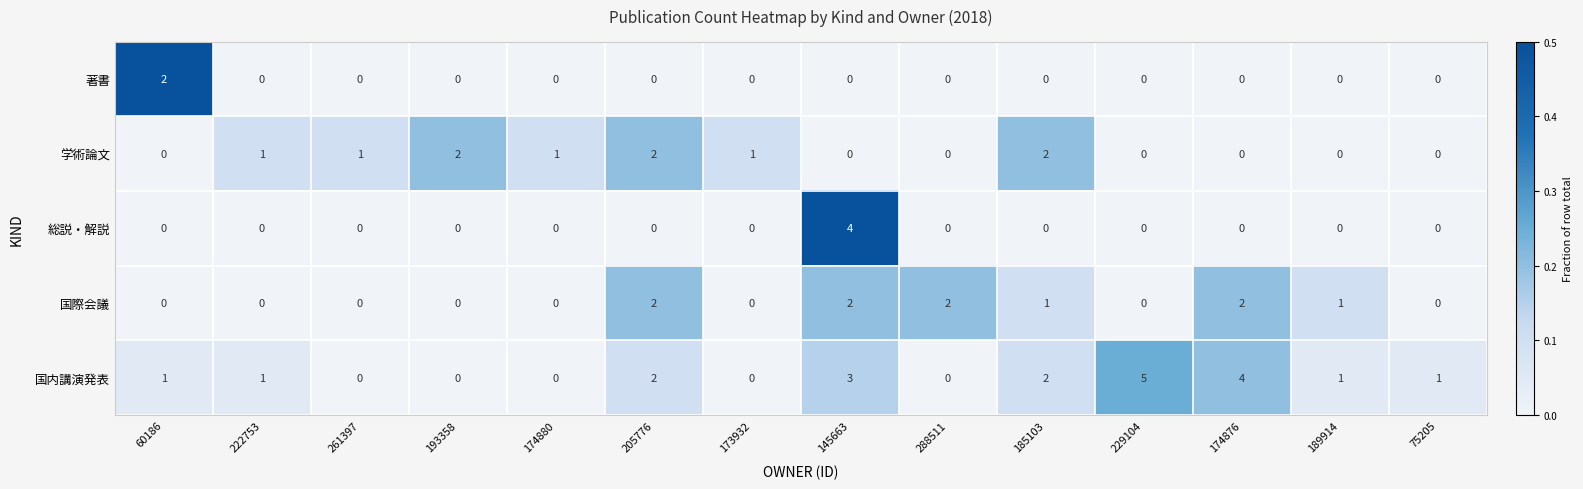

Which category has the highest value in the 国内講演発表 series?

229104